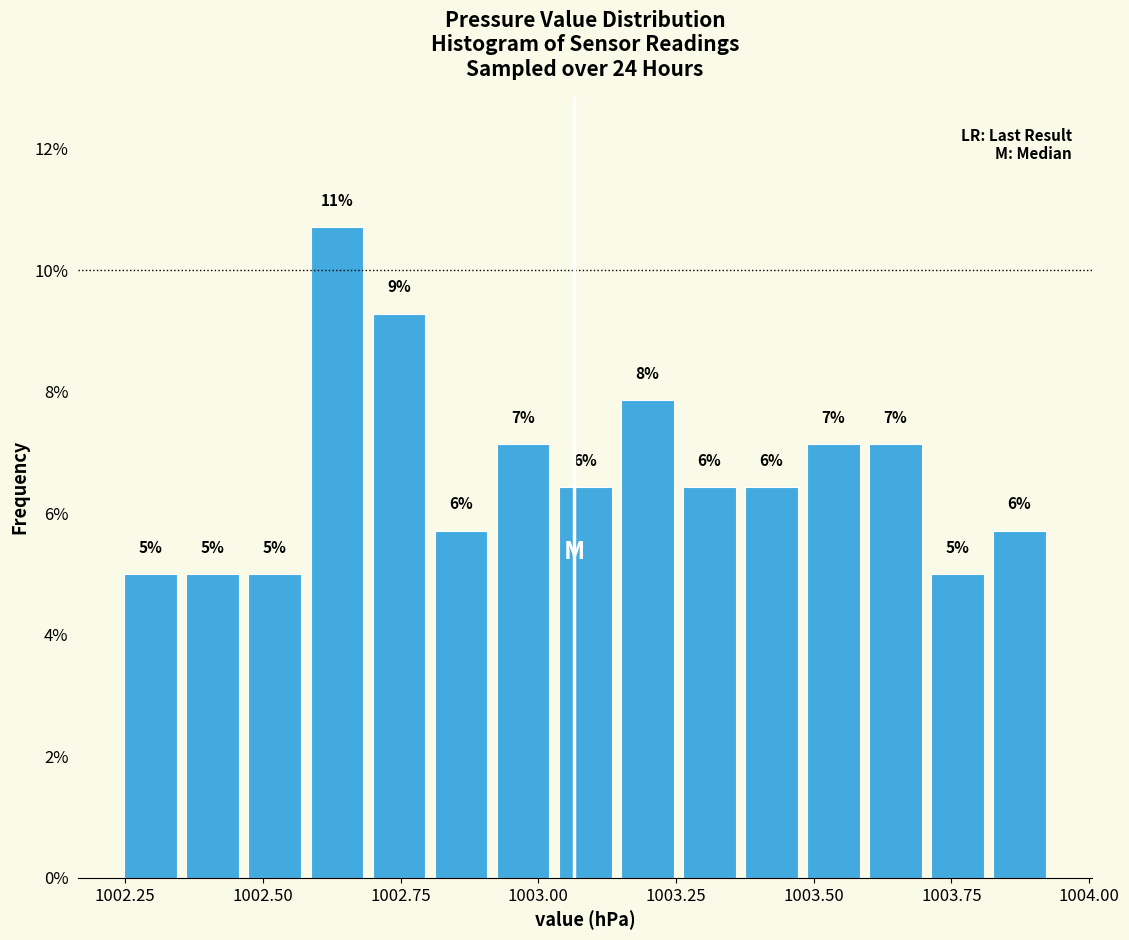

Around what value on the x-axis is the tallest bar? Give the approximate position of its centre, as read against the axis.

1002.65